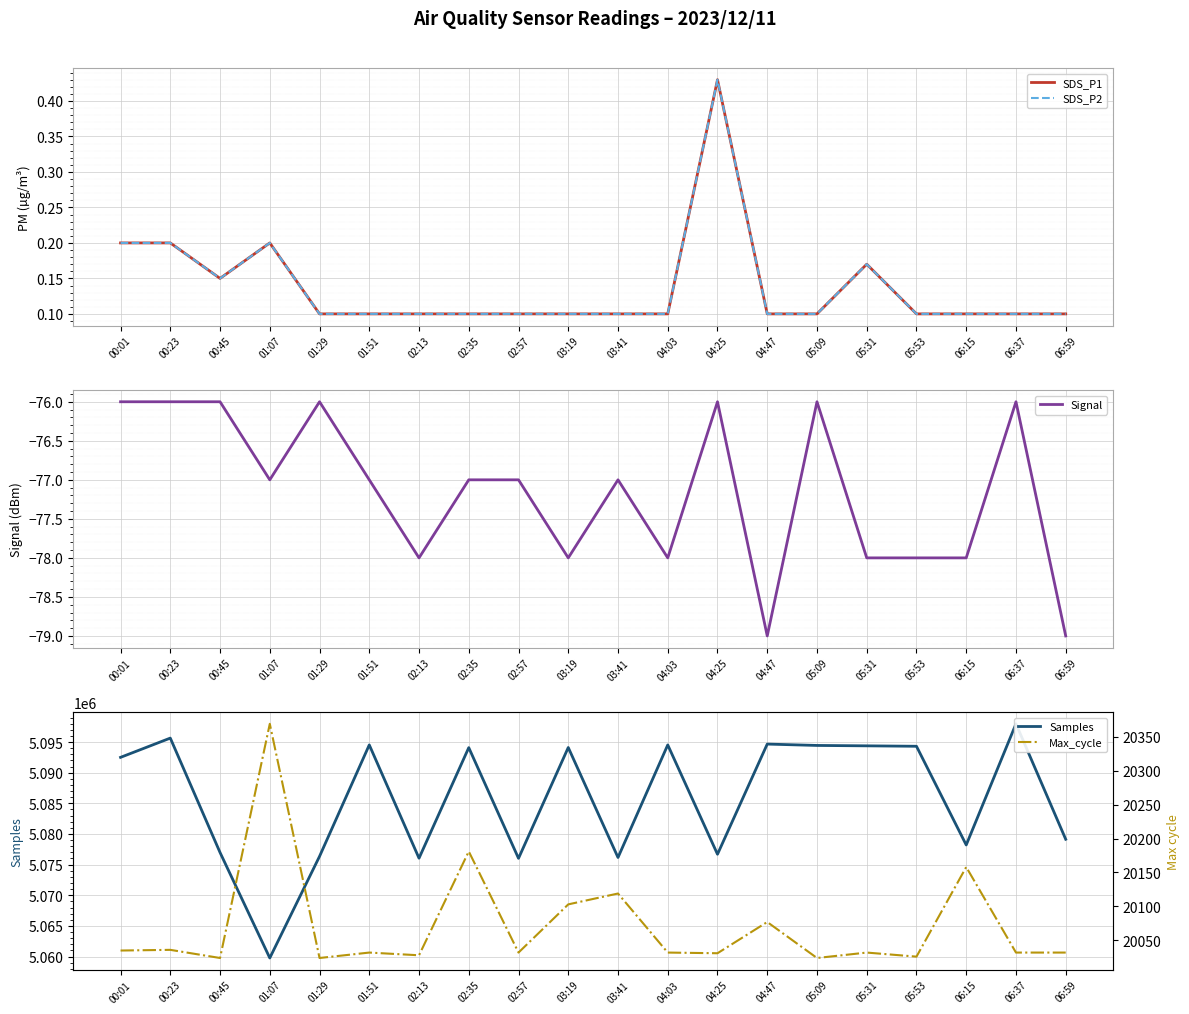

True or false: Samples and SDS_P1 intersect in this chart.

False